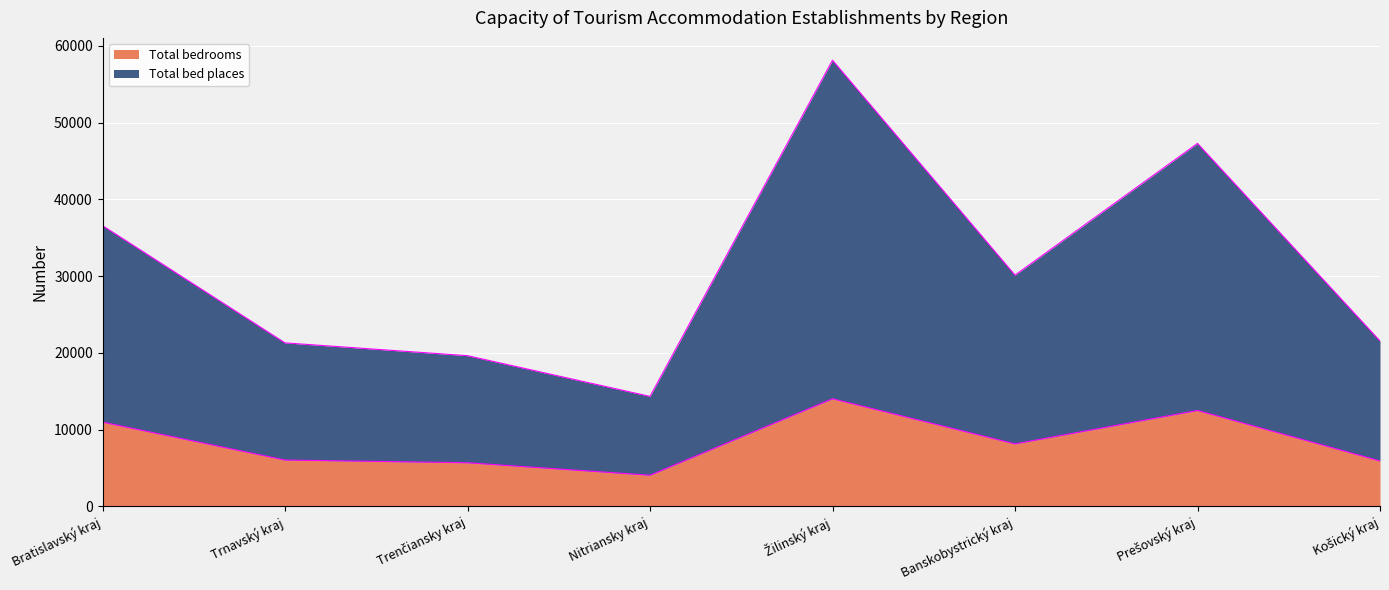

Rank the series by their maximum value, from lowest to highest.

Total bedrooms, Total bed places